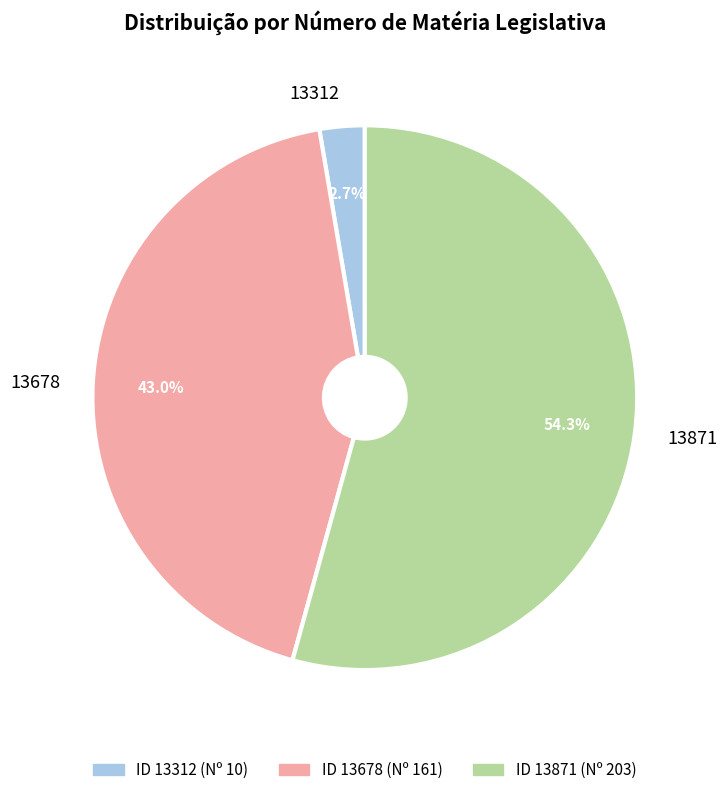

To the nearest percent, what is the difference between the 13871 and 13678 slice percentages?

11%